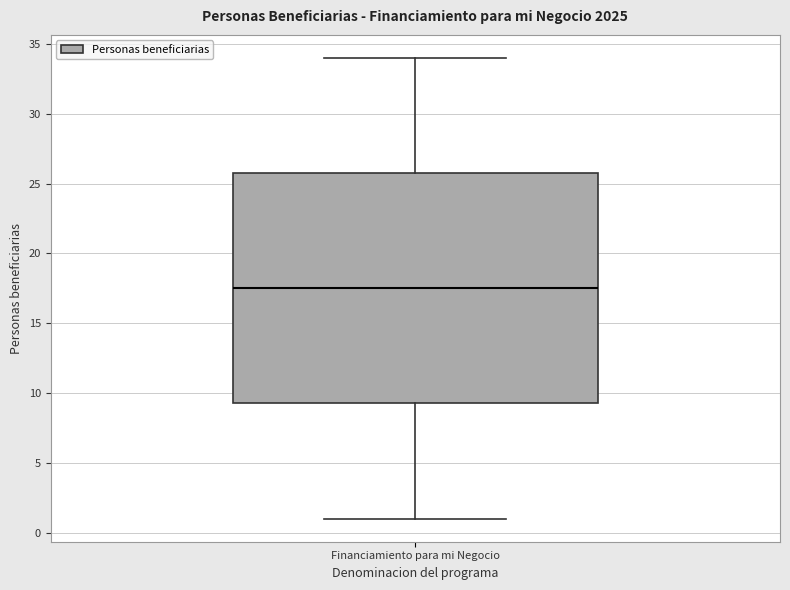

Read this box plot against the y-axis: the position of the median line, the range covered by the box, and the ends of both whiskers. The values are not printed on the chart, so give them approximately, as read against the axis.

median 17.5, box 9.5 to 26.0, whiskers 1.0 to 34.0